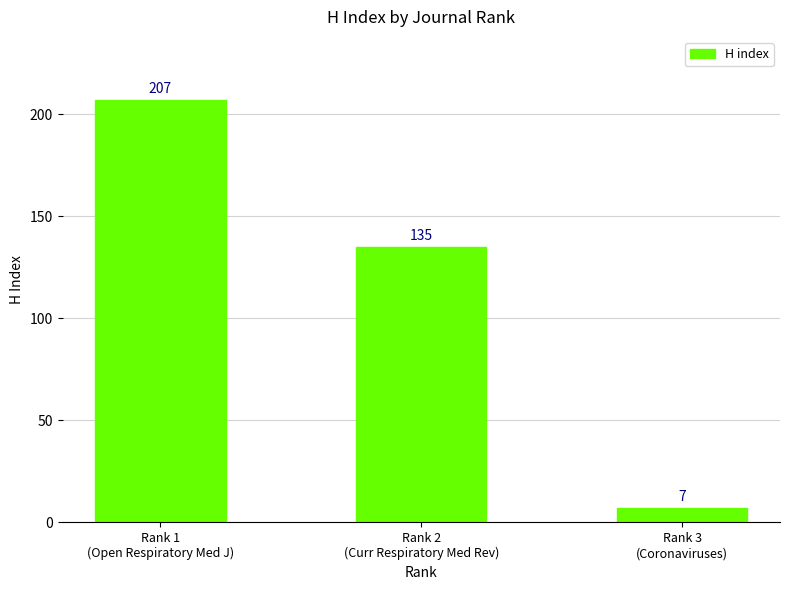

Reading right to left, list all the values displayed in this chart.

Rank 3
(Coronaviruses)=7	Rank 2
(Curr Respiratory Med Rev)=135	Rank 1
(Open Respiratory Med J)=207